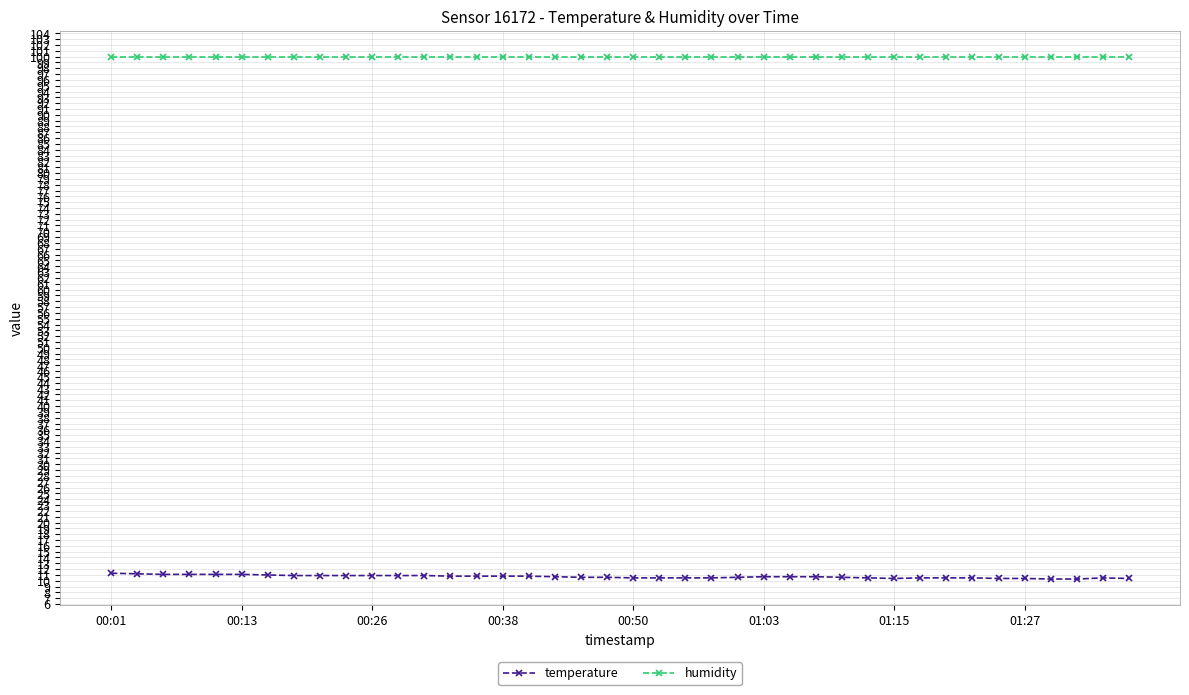

Which series has the widest spread of values?

temperature